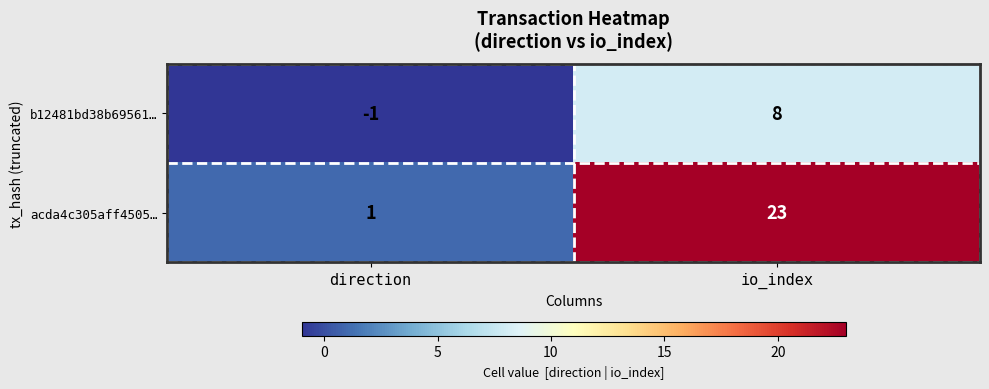

What is the difference between the maximum and minimum values in the b12481bd38b69561… series?

9